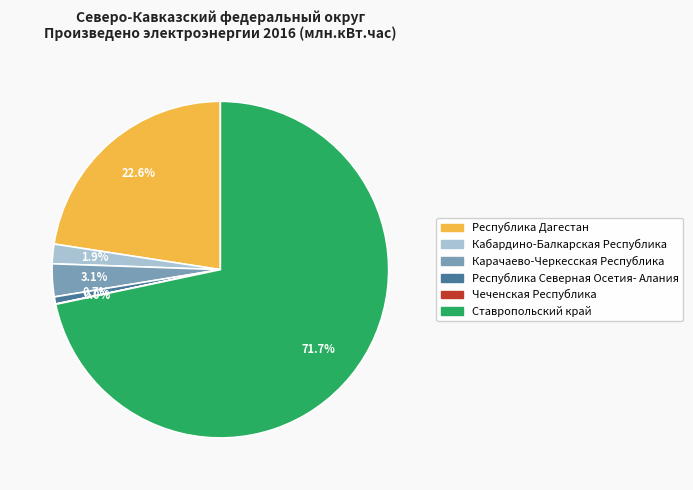

What is the largest slice in the pie chart?

Ставропольский край